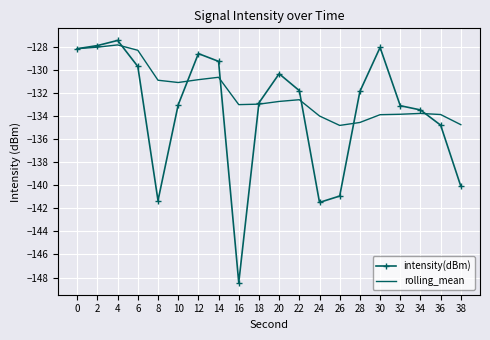

Which series has the widest spread of values?

intensity(dBm)